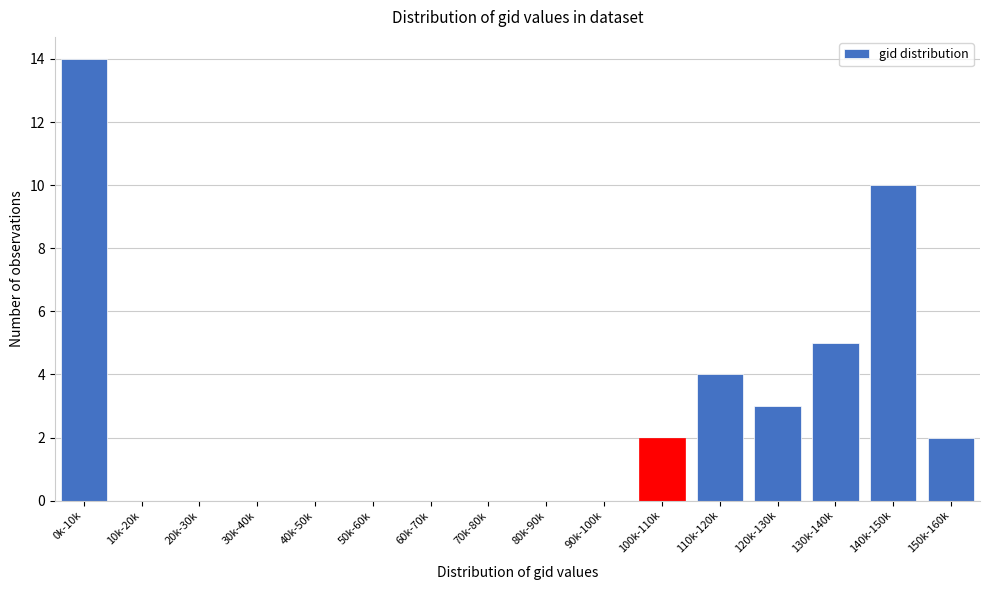

Reading left to right, transcribe all the data shown in this chart.

0k-10k=14	10k-20k=0	20k-30k=0	30k-40k=0	40k-50k=0	50k-60k=0	60k-70k=0	70k-80k=0	80k-90k=0	90k-100k=0	100k-110k=2	110k-120k=4	120k-130k=3	130k-140k=5	140k-150k=10	150k-160k=2